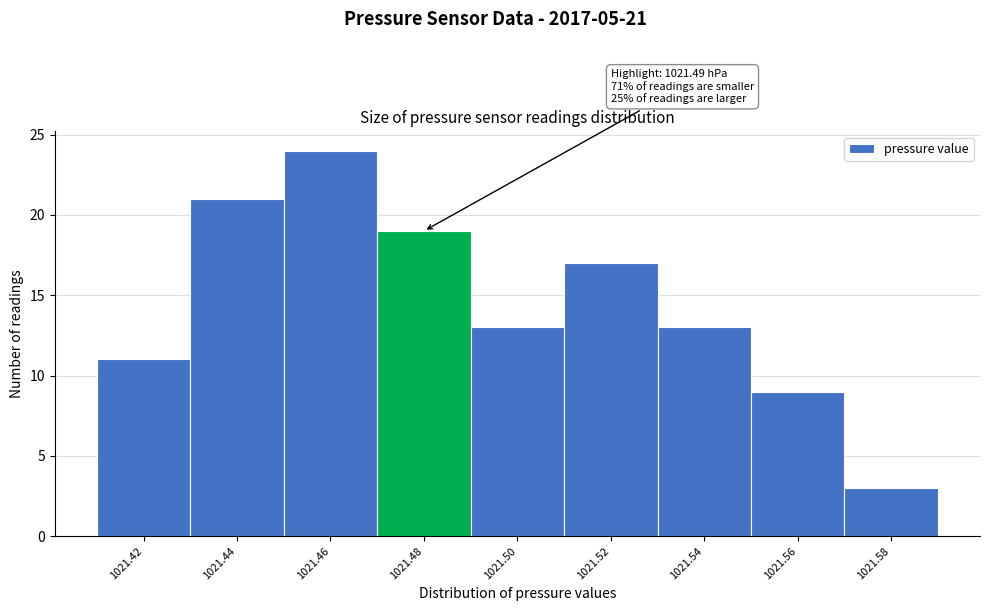

Reading right to left, what are all the values shown in this chart?

1021.58=3	1021.56=9	1021.54=13	1021.52=17	1021.50=13	1021.48=19	1021.46=24	1021.44=21	1021.42=11